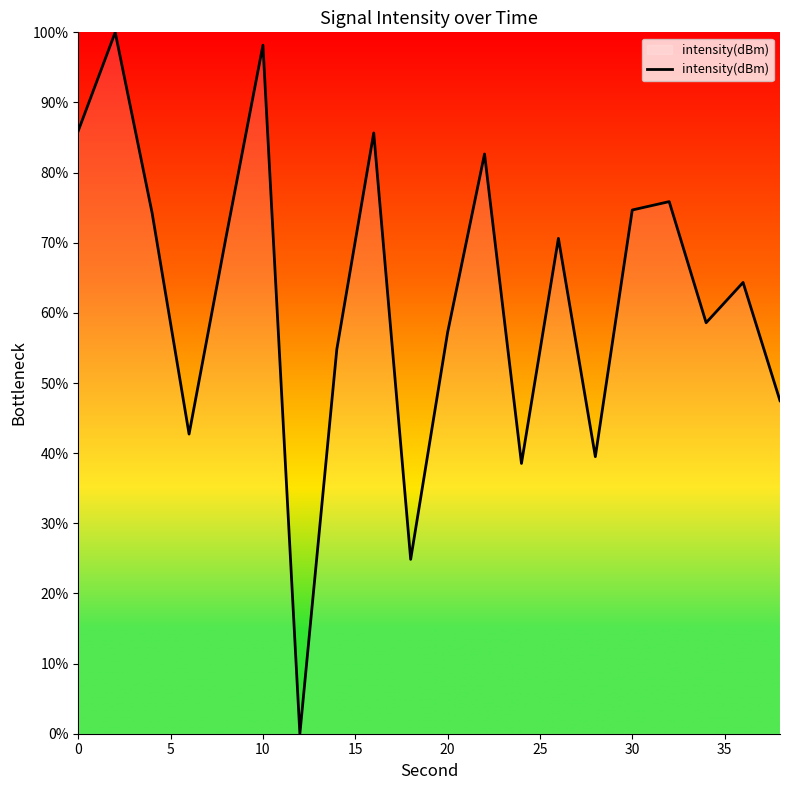

What is the maximum value shown in the chart?

100.0